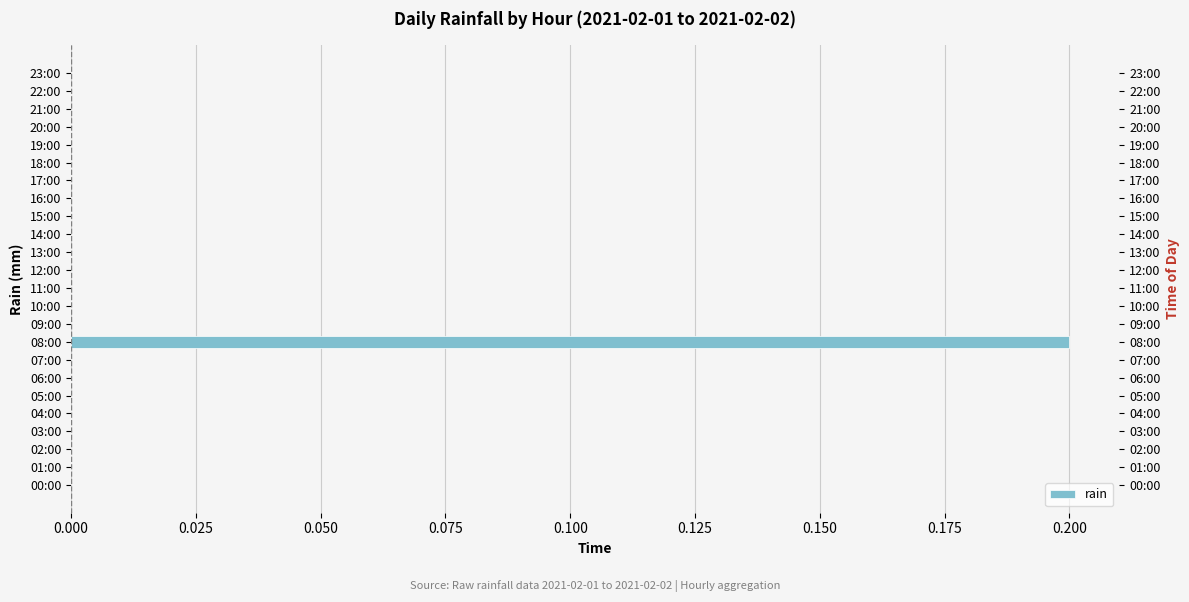

What is the label of the 14th bar from the left?

13:00